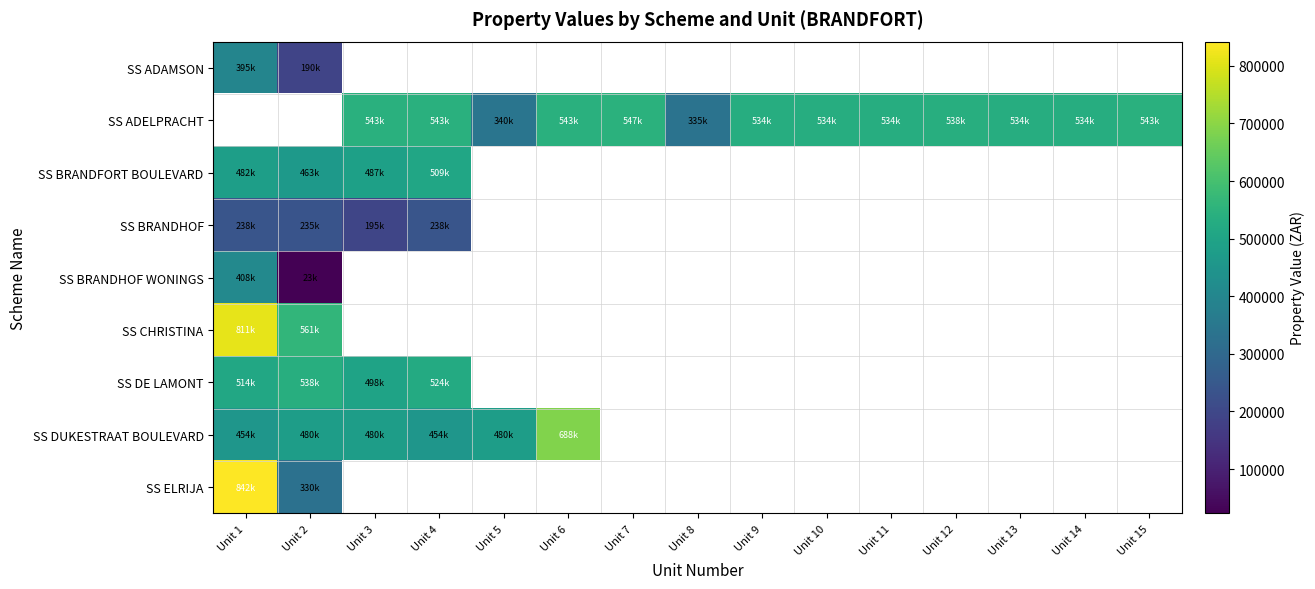

What is the minimum value shown in the chart?

23000.0